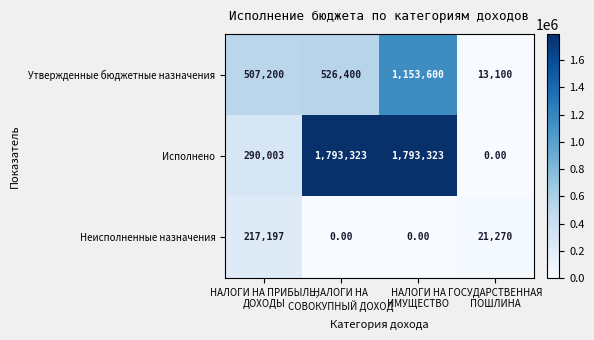

What is the difference between the highest and lowest values at НАЛОГИ НА
СОВОКУПНЫЙ ДОХОД?

1793323